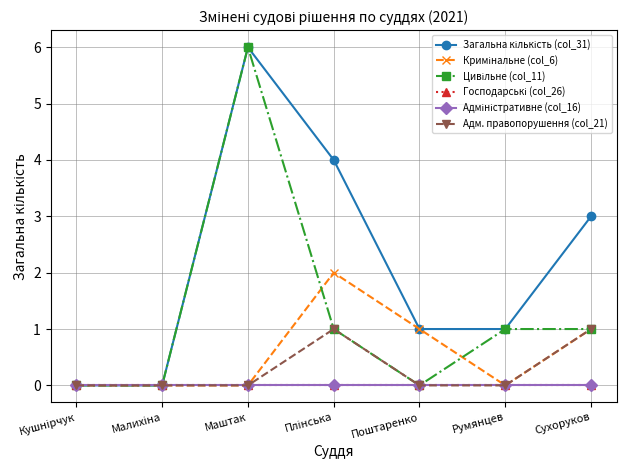

Is this an area chart (filled region under the line)?

No